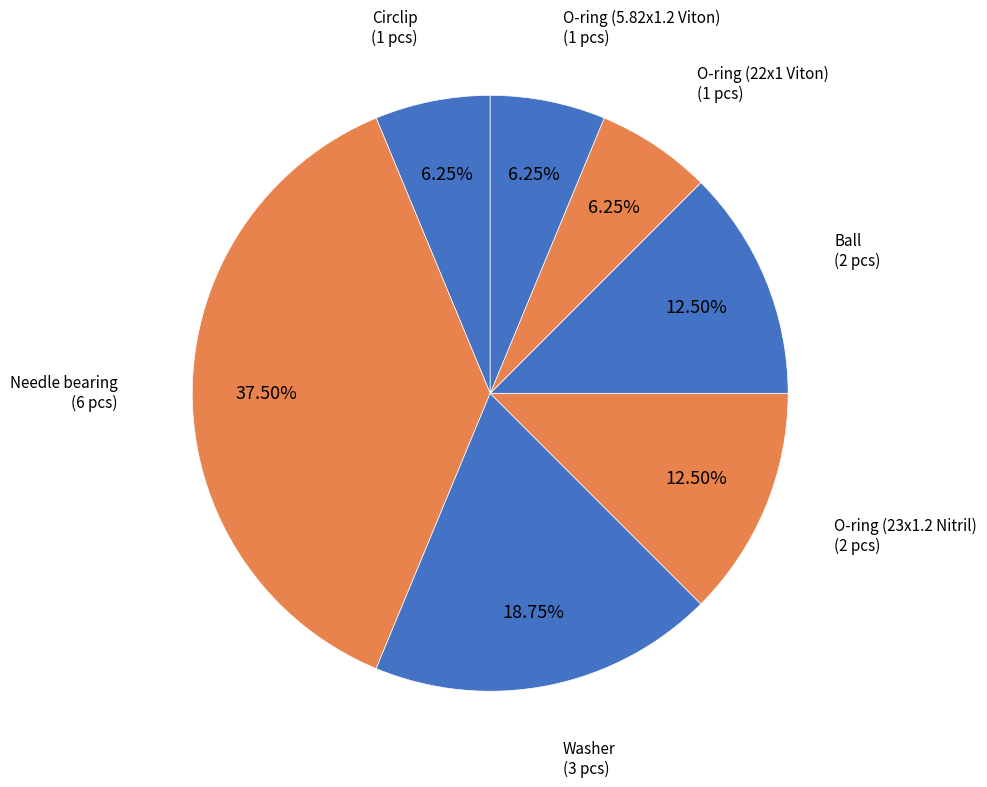

Which has a higher value, Ball or O-ring (5.82x1.2 Viton)?

Ball